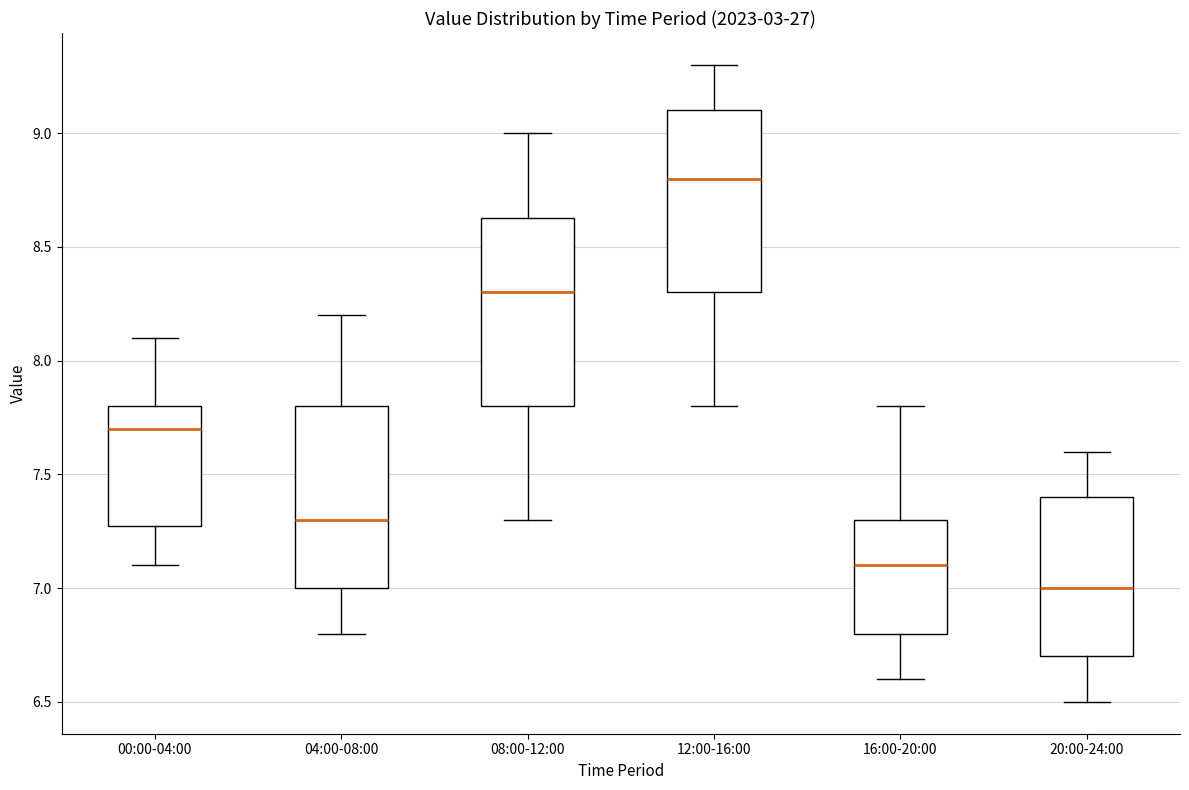

Reading left to right, transcribe this box plot: for each box, give where its median line is, the range the box spans, and where its two whiskers end, as read against the y-axis. The values are not printed on the chart, so give them approximately, as read against the axis.

00:00-04:00: median 7.70, box 7.30 to 7.80, whiskers 7.10 to 8.10
04:00-08:00: median 7.30, box 7.00 to 7.80, whiskers 6.80 to 8.20
08:00-12:00: median 8.30, box 7.80 to 8.65, whiskers 7.30 to 9.00
12:00-16:00: median 8.80, box 8.30 to 9.10, whiskers 7.80 to 9.30
16:00-20:00: median 7.10, box 6.80 to 7.30, whiskers 6.60 to 7.80
20:00-24:00: median 7.00, box 6.70 to 7.40, whiskers 6.50 to 7.60